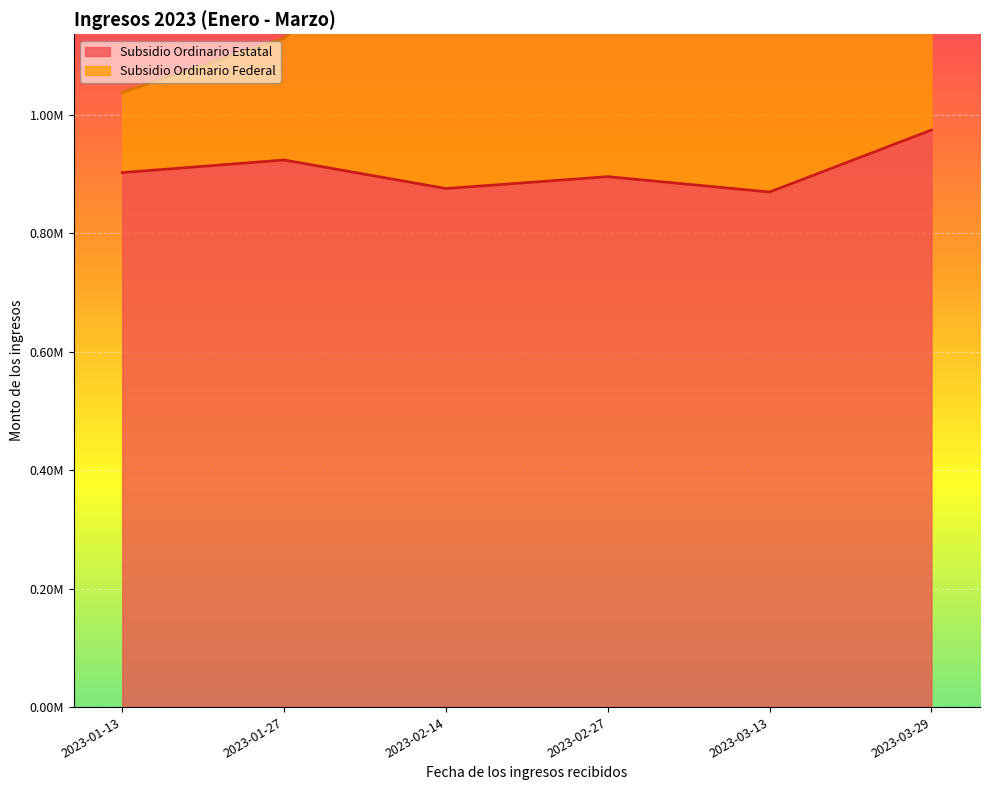

What is the difference between the Subsidio Ordinario Federal values at 2023-03-13 and 2023-02-27?

338556.9